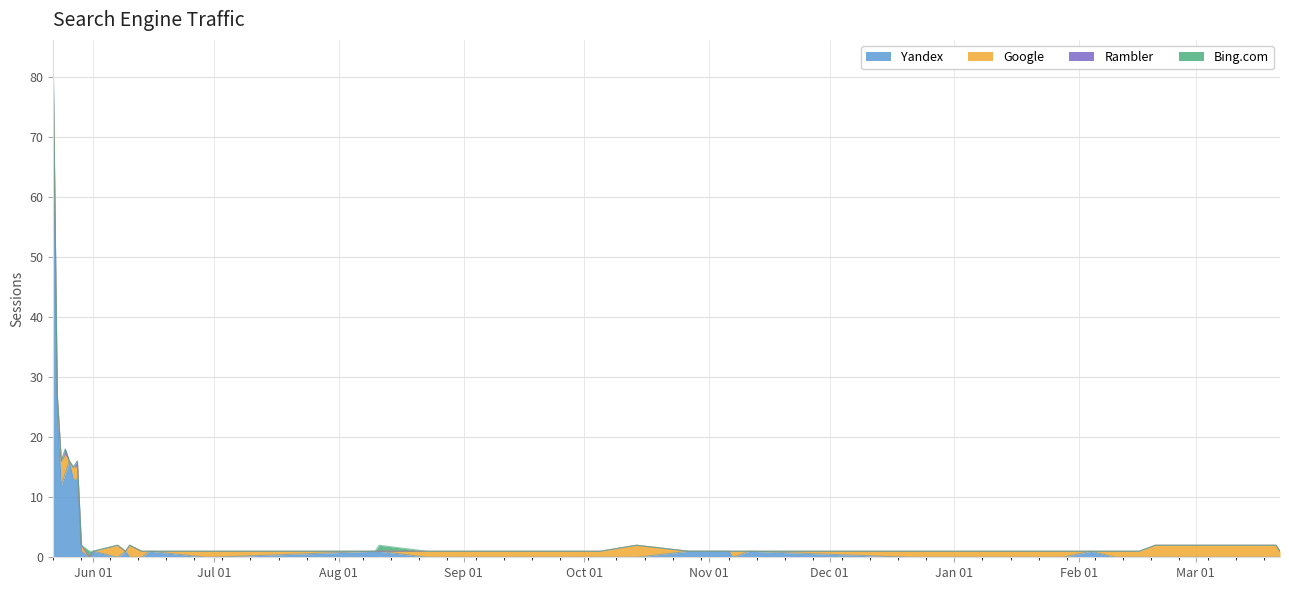

At which category does Yandex reach its first local peak?

2023-05-26